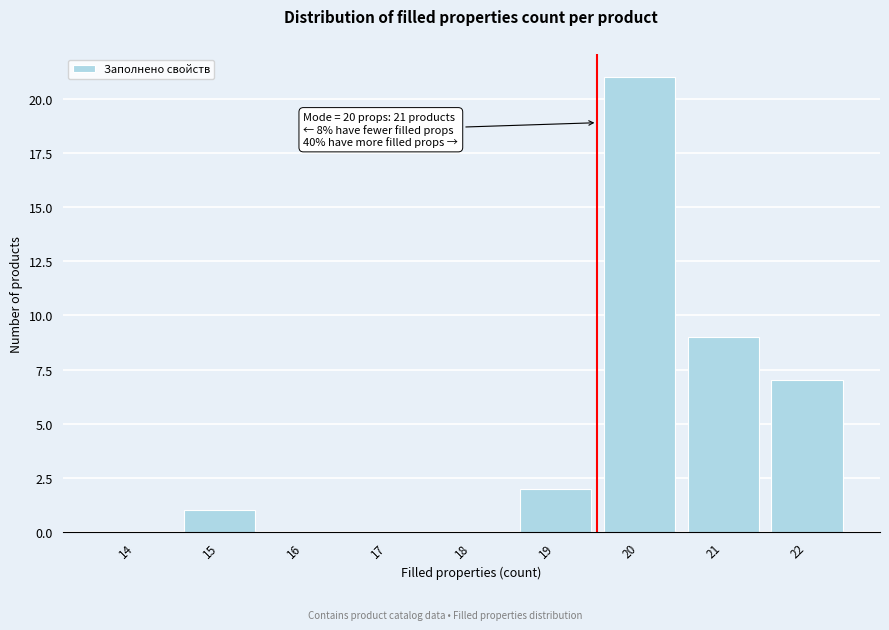

Reading left to right, what are all the values shown in this chart?

14=0	15=1	16=0	17=0	18=0	19=2	20=21	21=9	22=7